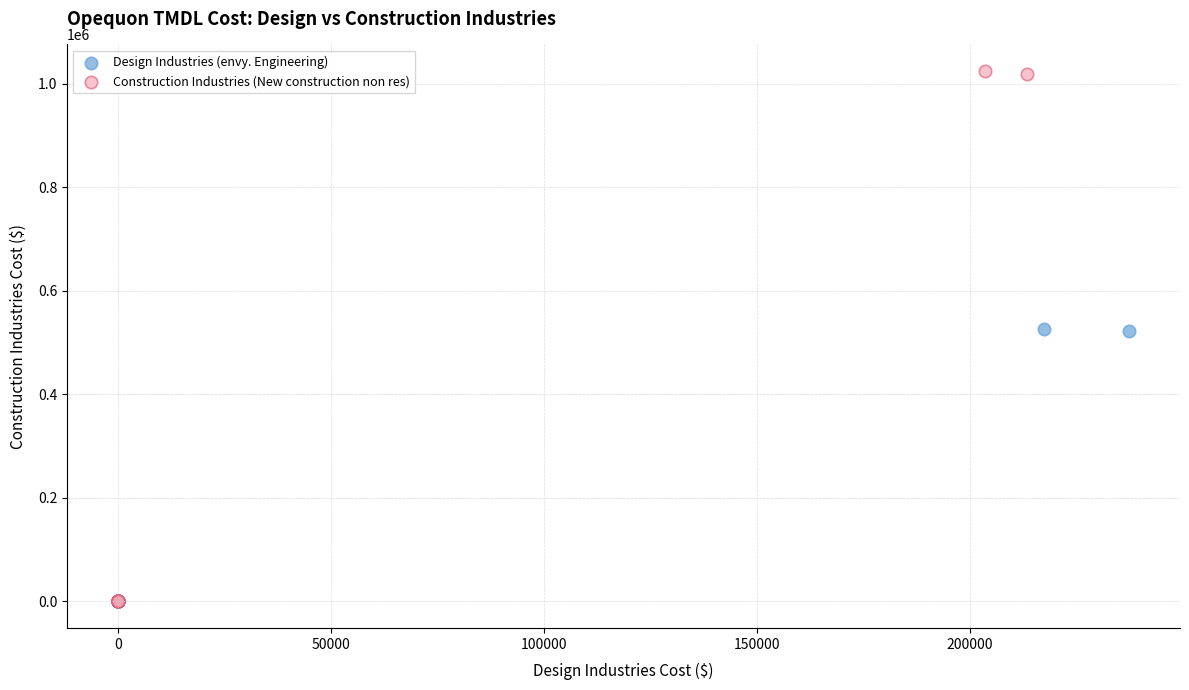

Which series reaches the maximum Y coordinate?

Construction Industries (New construction non res)